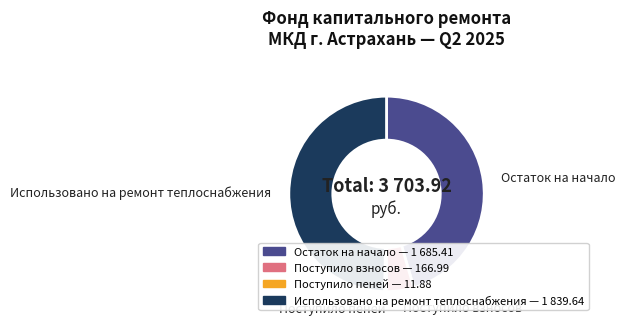

Is there a majority slice in this chart?

No